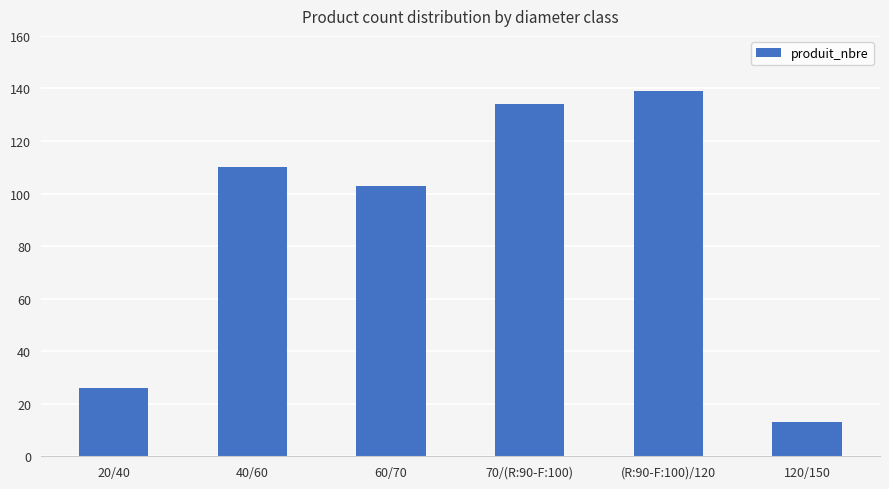

What is the ratio of the value at 60/70 to the value at 40/60?

0.9